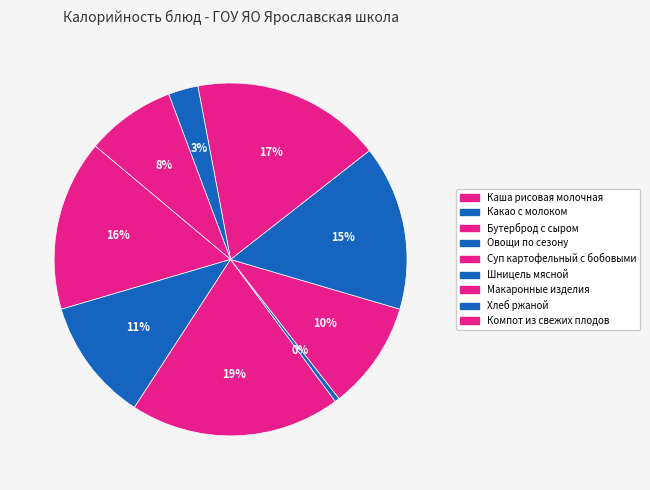

Combined, what portion of the pie is Овощи по сезону and Шницель мясной?

15.6%